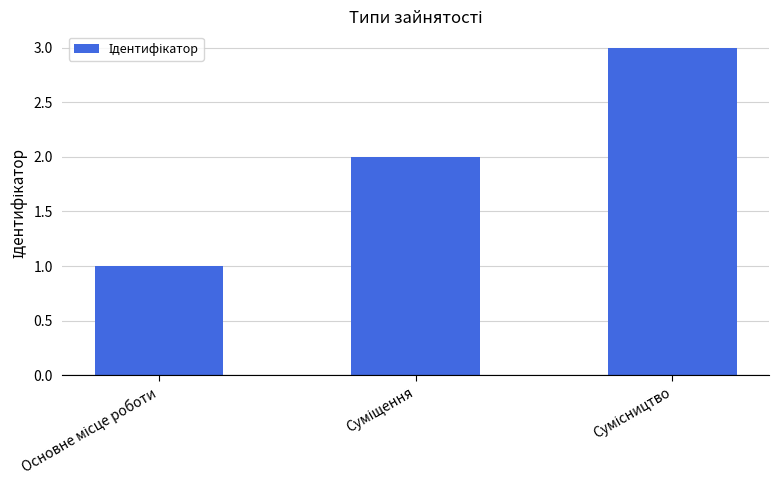

What is the greatest value displayed?

3